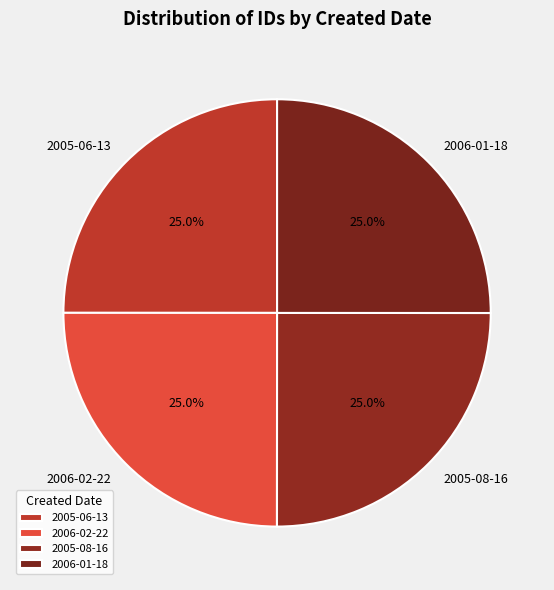

The 2006-02-22 slice represents 25% of the pie. True or false?

True